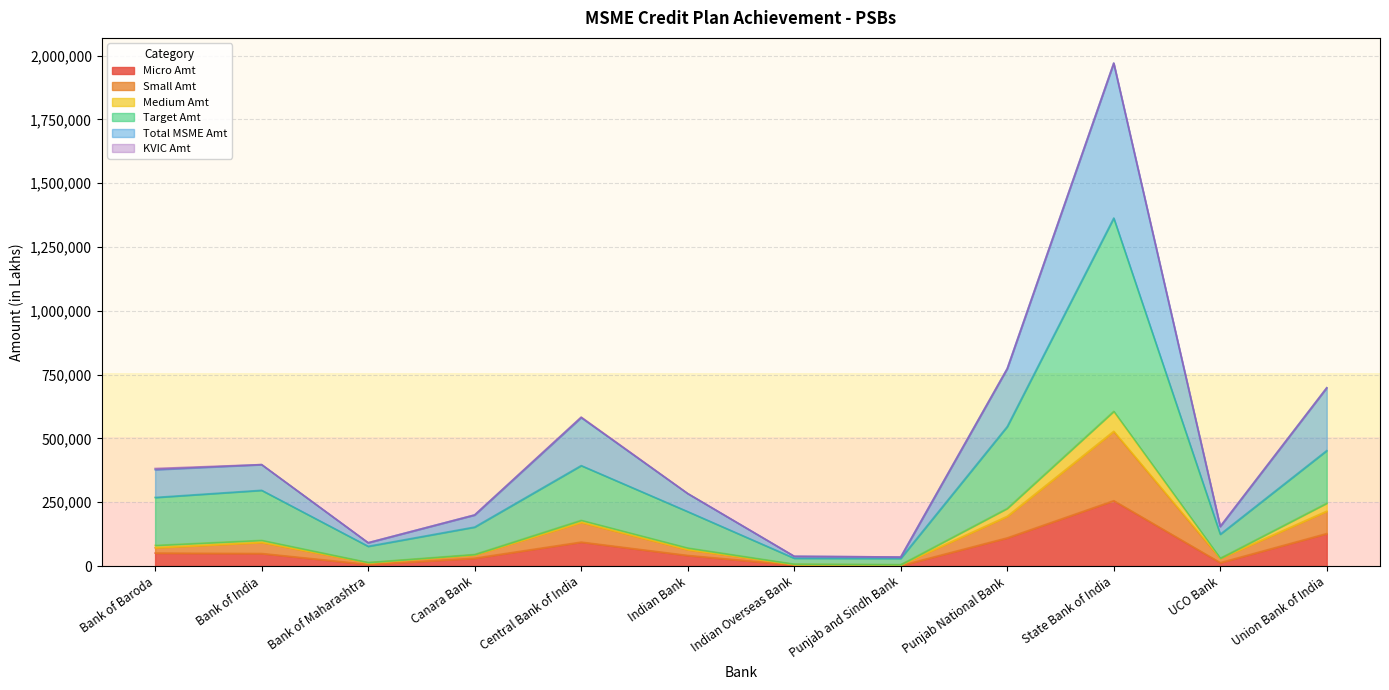

The Target Amt series shows 213216.0 at Indian Bank. True or false?

True